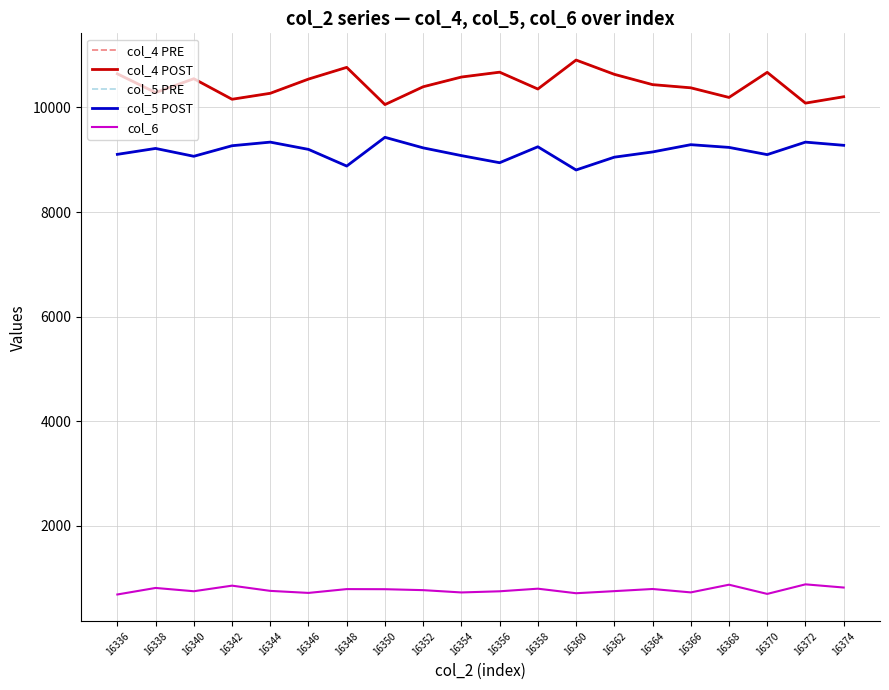

What is the sum of all col_5 POST values?

183230